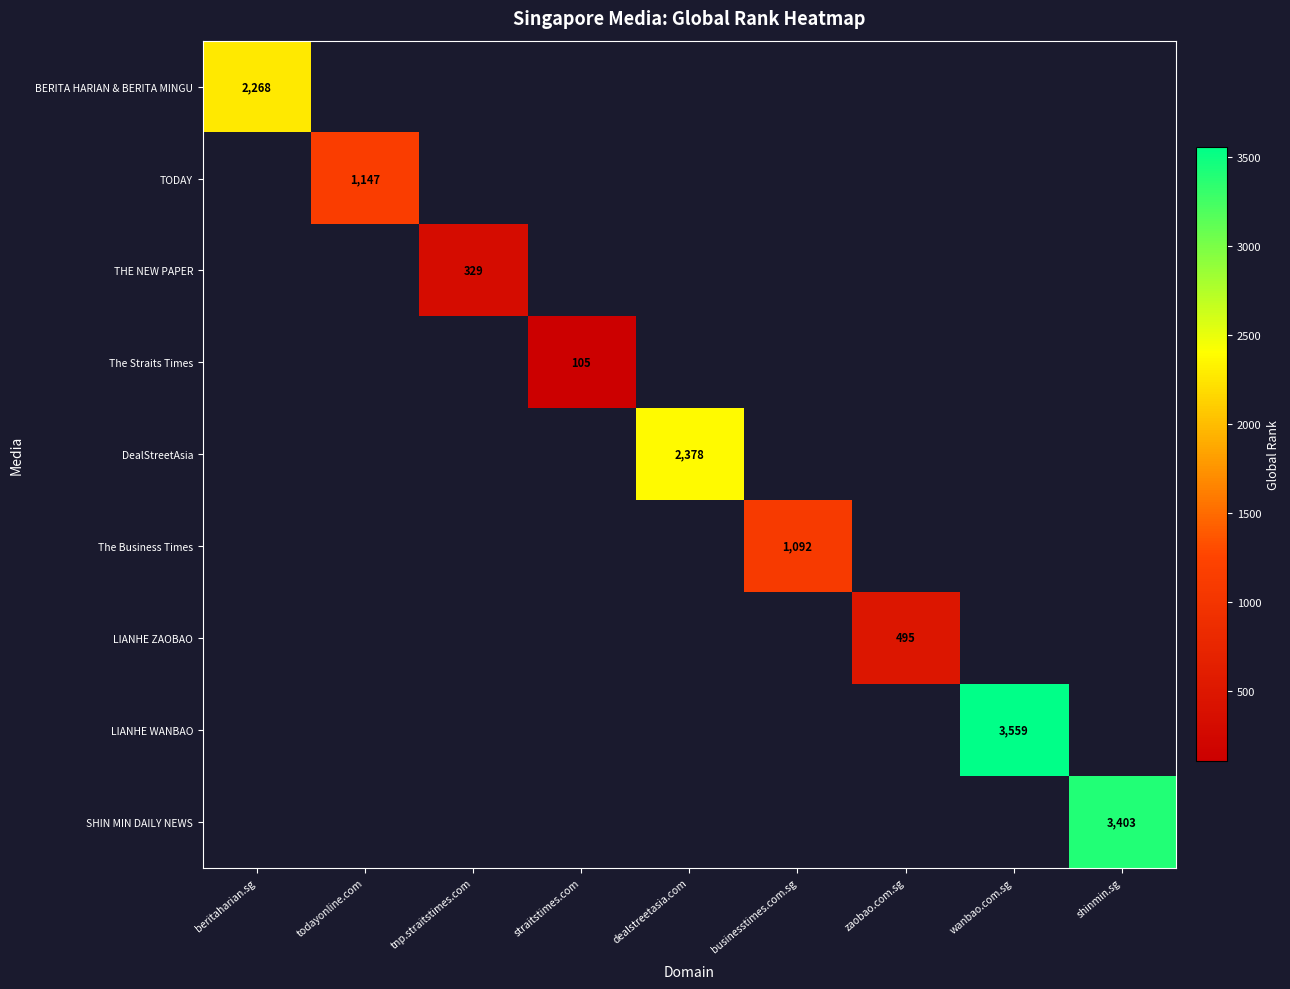

The SHIN MIN DAILY NEWS series shows 5851 at shinmin.sg. True or false?

False